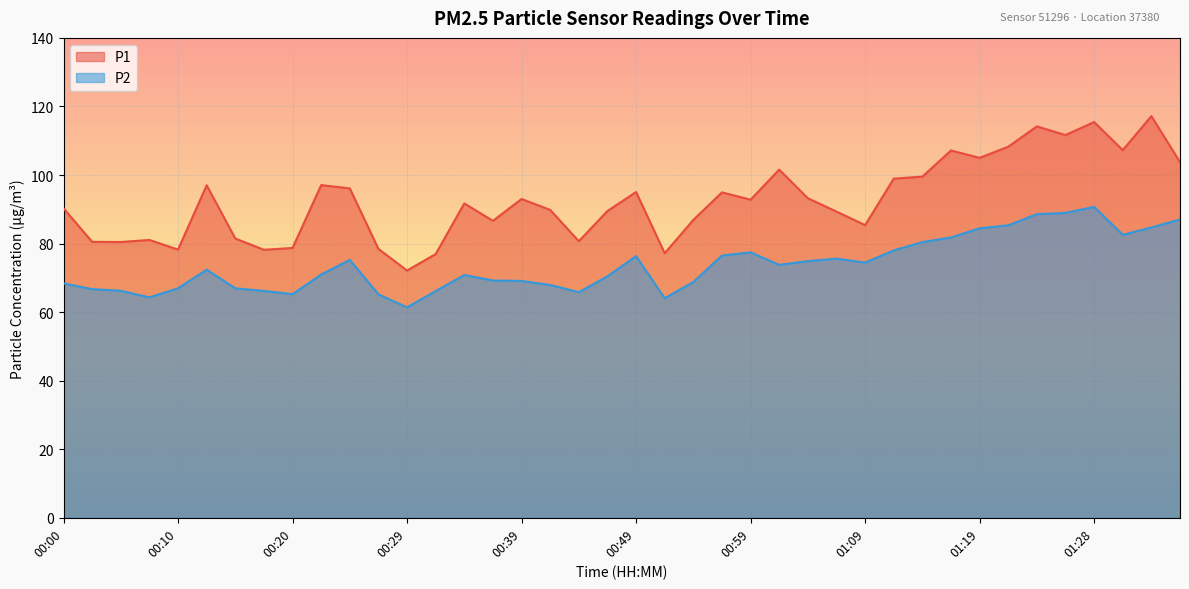

Rank the series at 01:31 from lowest to highest value.

P2, P1